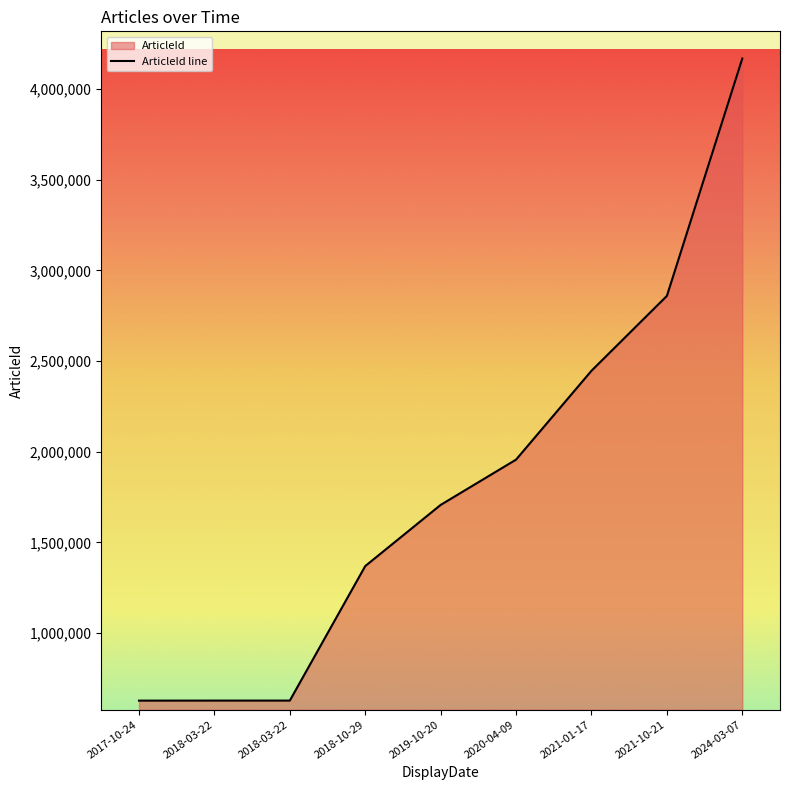

What is the difference between the values at 2021-01-17 and 2024-03-07?

1721811